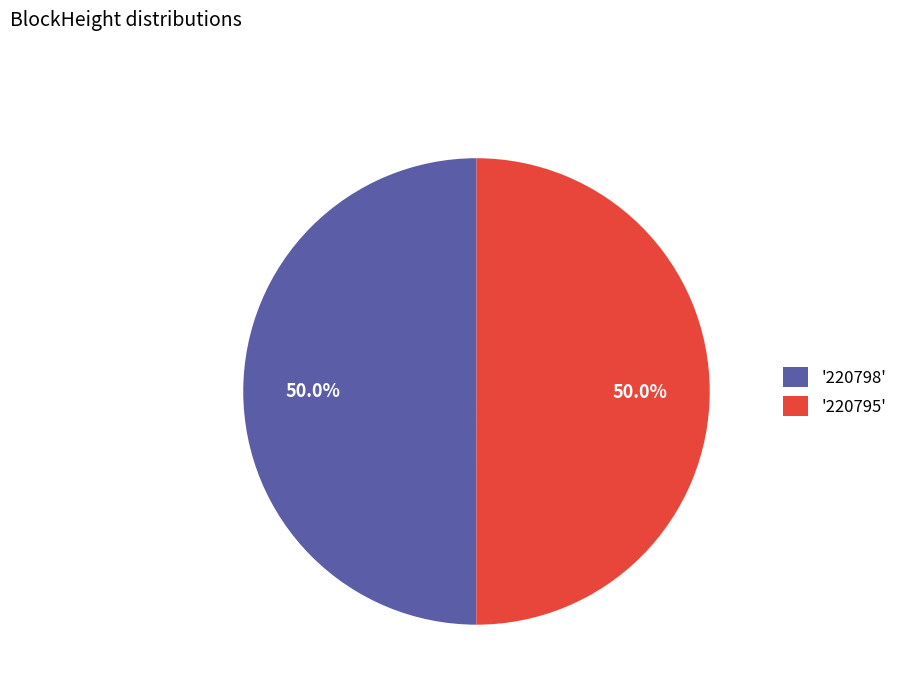

Approximately how many times larger is the value at '220798' compared to '220795'?

1.0